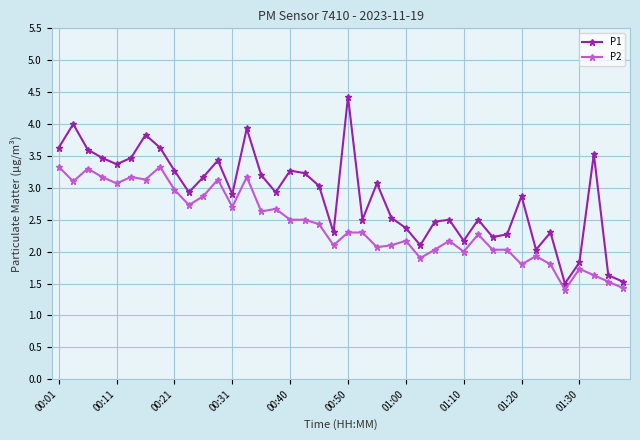

True or false: P1 and P2 intersect in this chart.

False